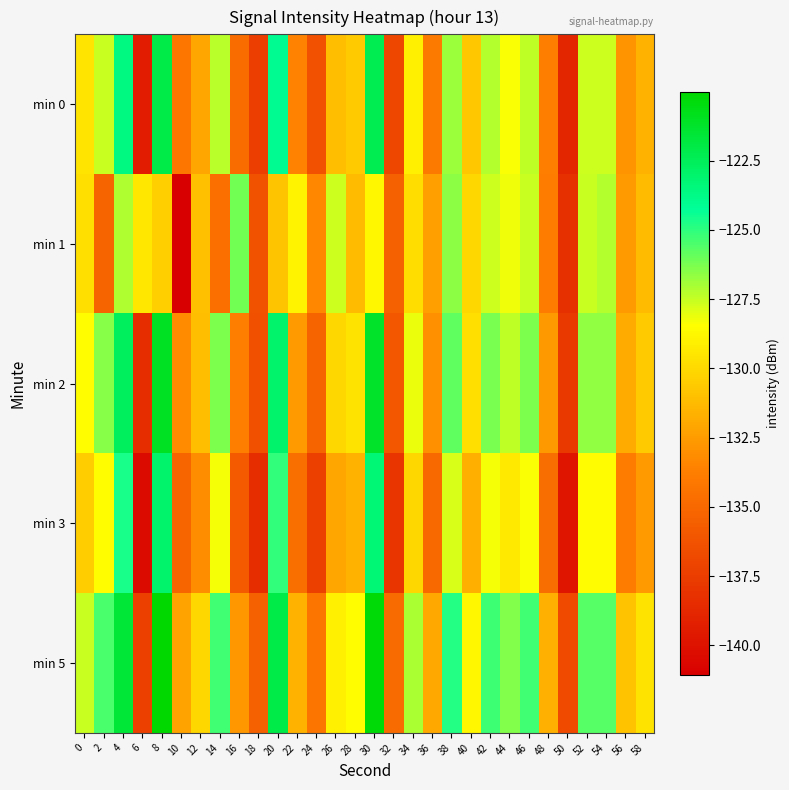

Between 48 and 42, which is larger?

42